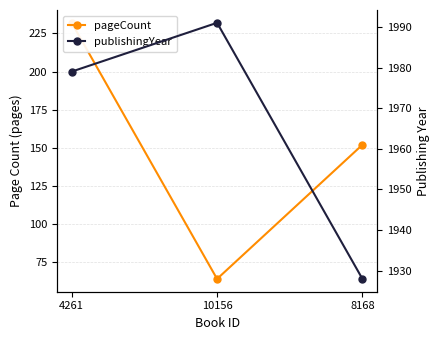

Rank the series by their average value, from highest to lowest.

publishingYear, pageCount